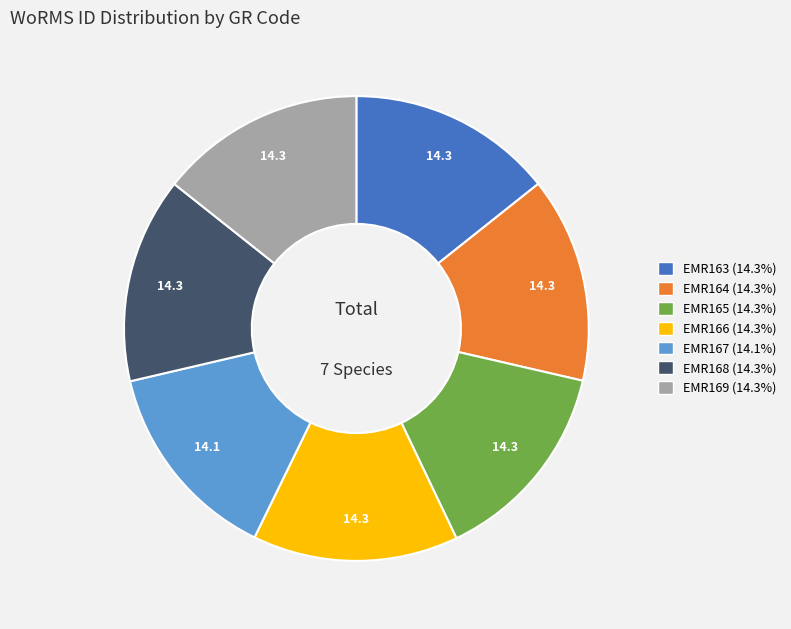

Is the sum of EMR168 and EMR167 greater than half?

No